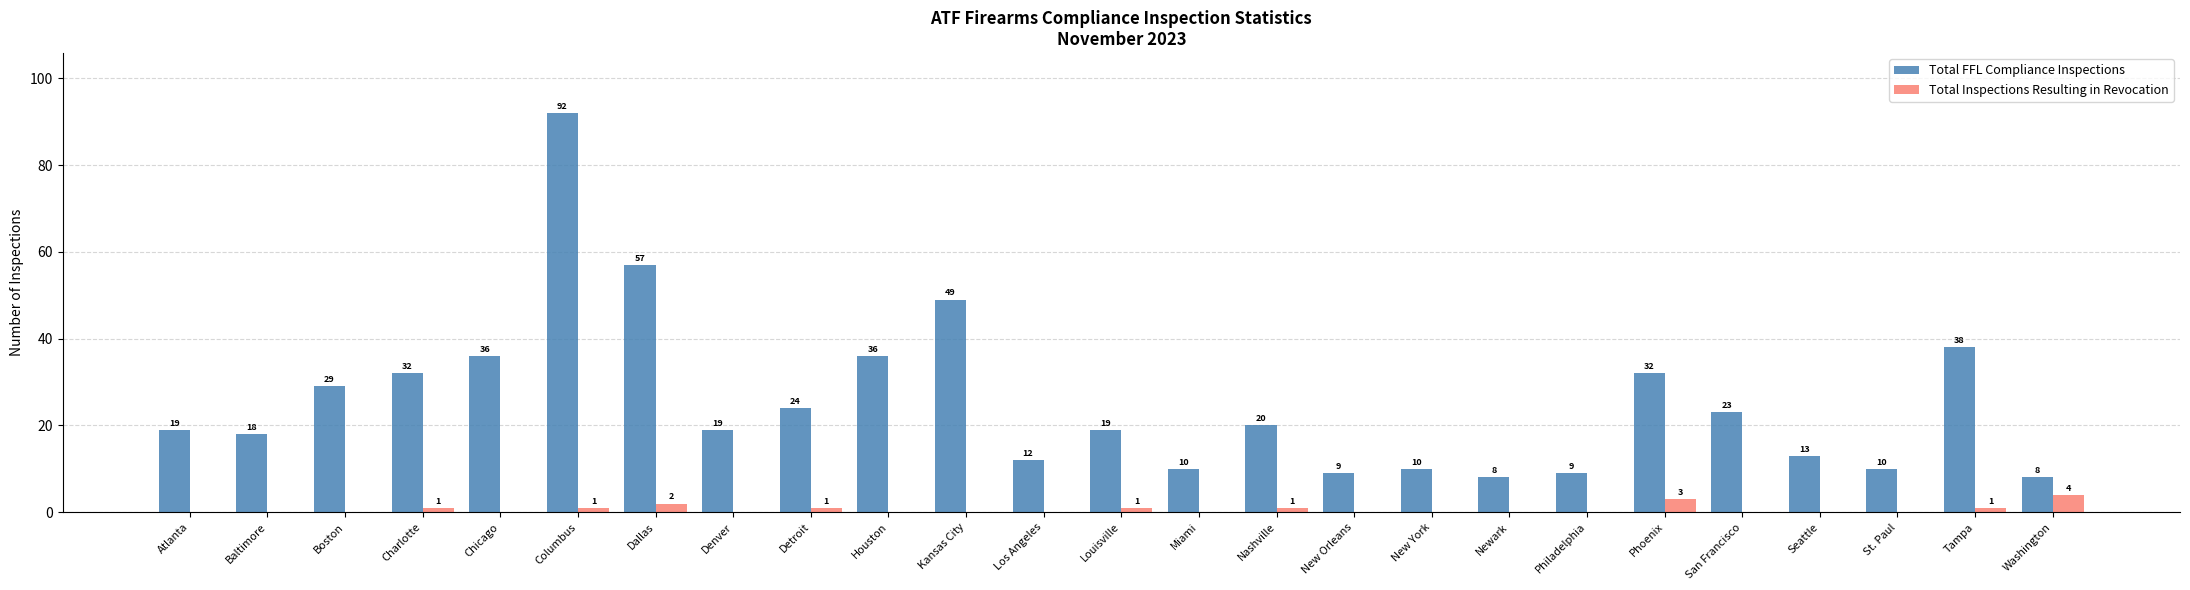

The Total FFL Compliance Inspections series shows 25 at Atlanta. True or false?

False